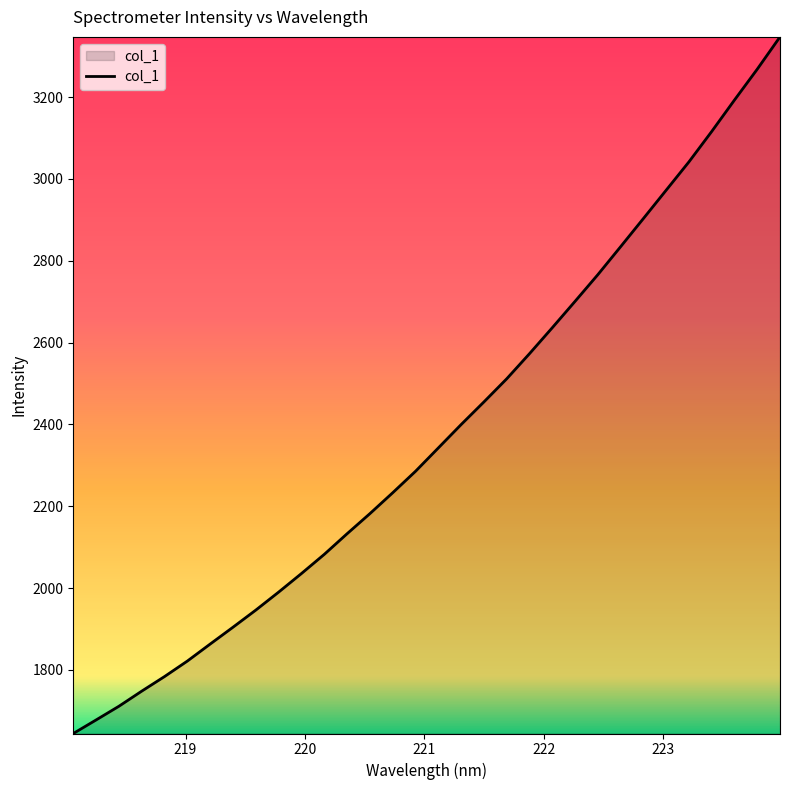

What is the minimum value shown in the chart?

1644.6